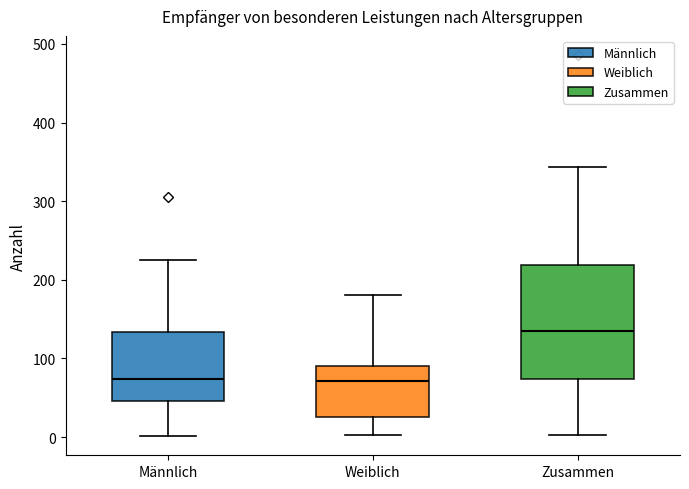

Reading left to right, read every box against the y-axis: the position of its median line, the range the box covers, and the ends of its whiskers. The values are not printed on the chart, so give them approximately, as read against the axis.

Männlich: median 70, box 50 to 130, whiskers 0 to 230
Weiblich: median 70, box 30 to 90, whiskers 0 to 180
Zusammen: median 140, box 70 to 220, whiskers 0 to 340